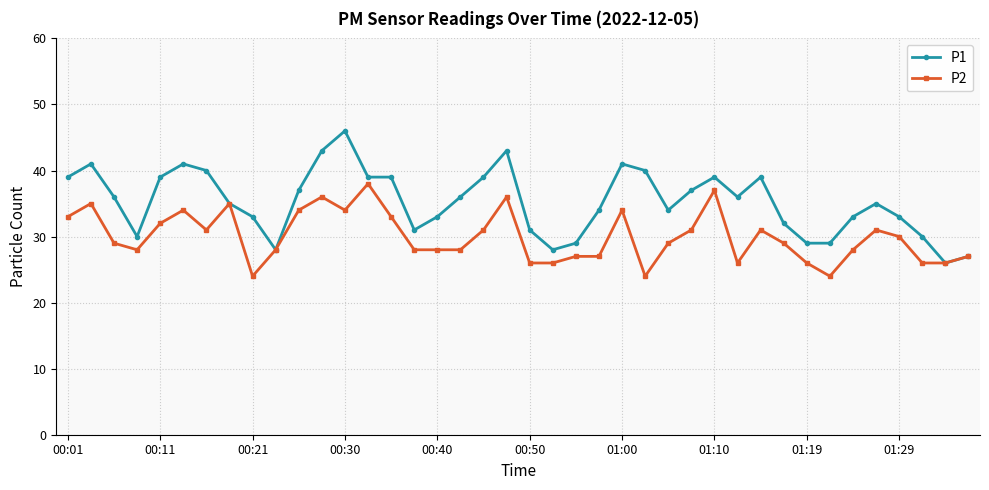

What are all the series names shown in the legend?

P1, P2